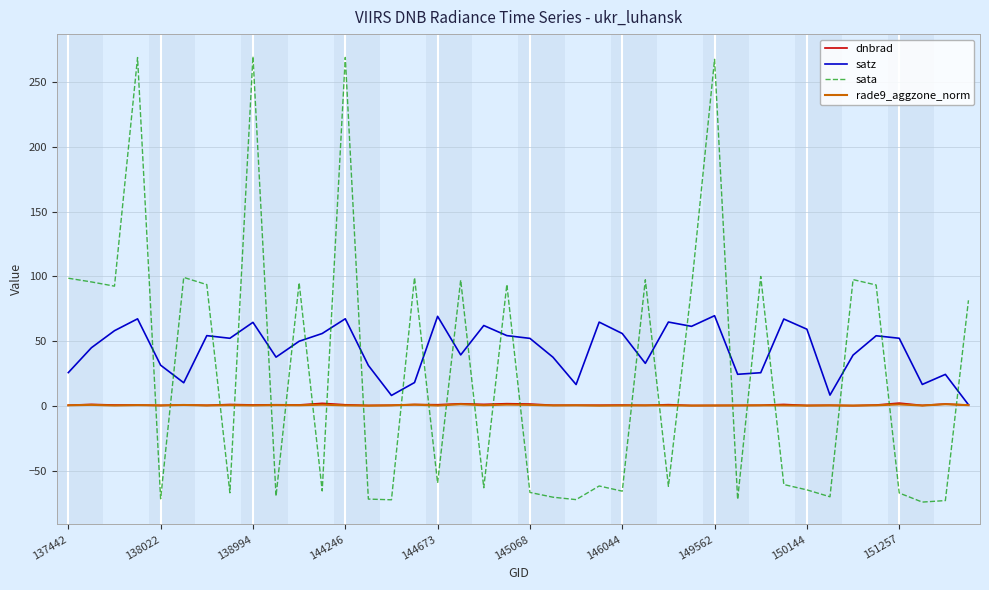

What are all the series names shown in the legend?

dnbrad, satz, sata, rade9_aggzone_norm